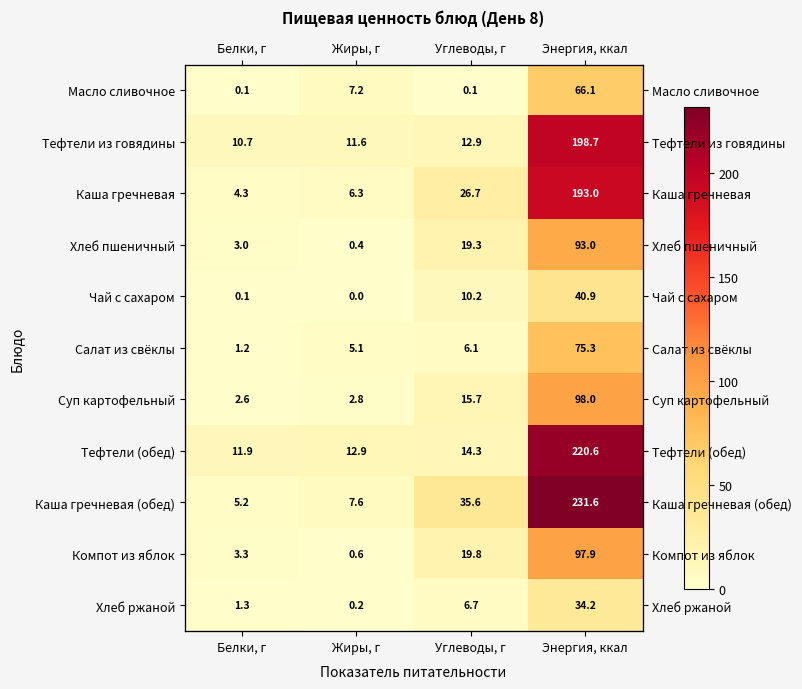

Read the Хлеб ржаной value at Жиры, г.

0.2